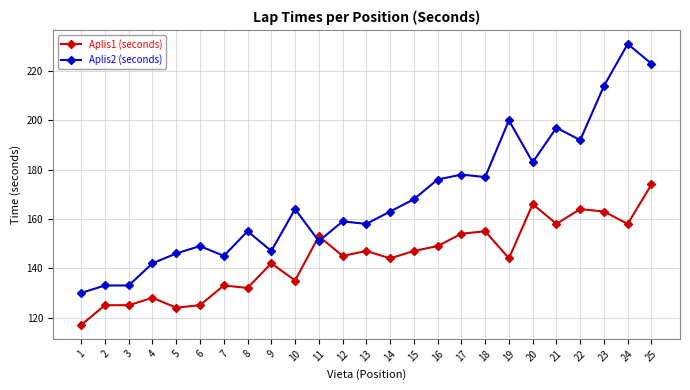

The Aplis2 (seconds) series shows 214 at 23. True or false?

True